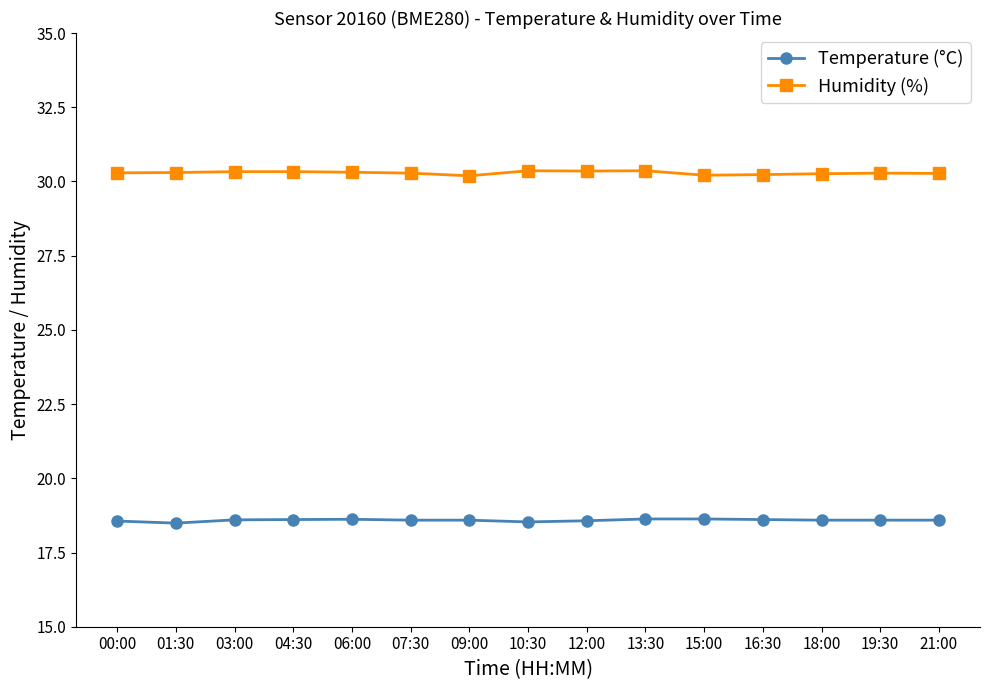

What is the difference between the highest and lowest values at 19:30?

11.7